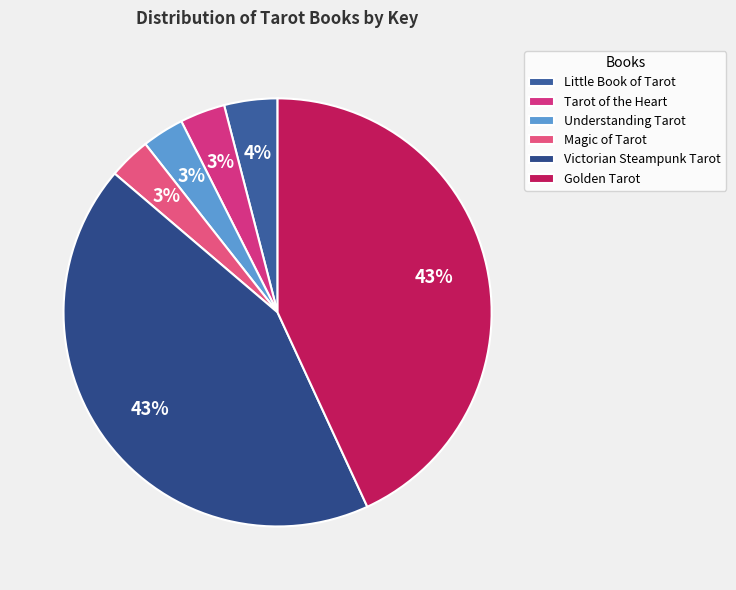

Combined, do Understanding Tarot and Tarot of the Heart account for over 50%?

No